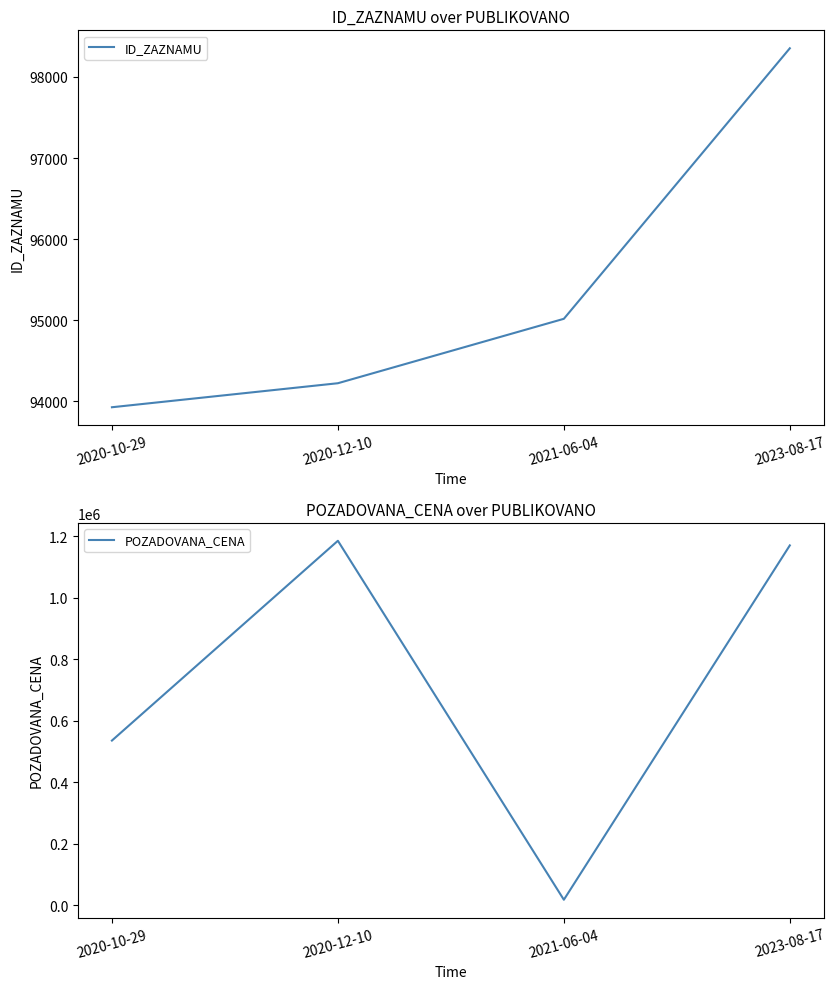

Reading right to left, what are all the values shown in this chart?

ID_ZAZNAMU: 98353	95019	94225	93929
POZADOVANA_CENA: 1170000	17096	1185000	535000